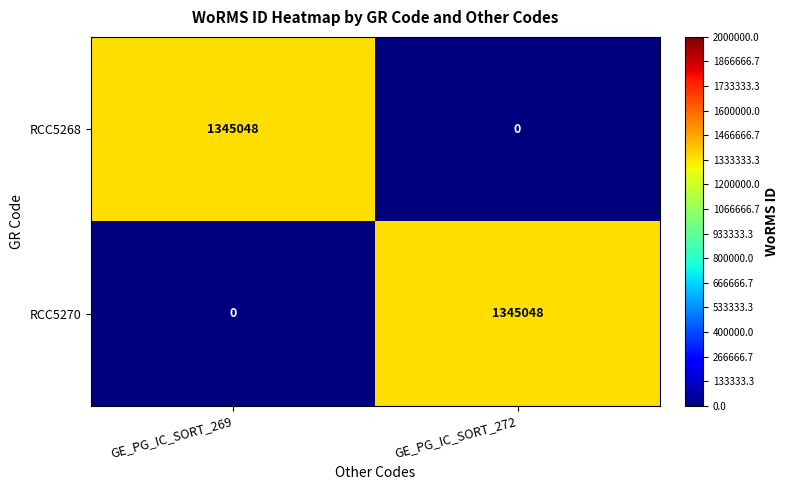

What value does the RCC5270 series have at GE_PG_IC_SORT_272, to the nearest 10?

1345050